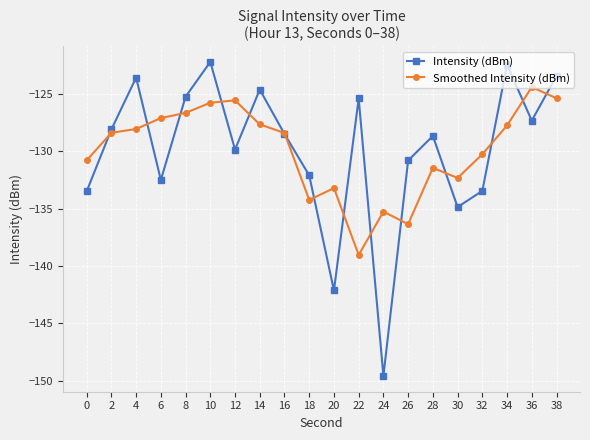

Is it true that Smoothed Intensity (dBm) equals -125.4 at 38?

True